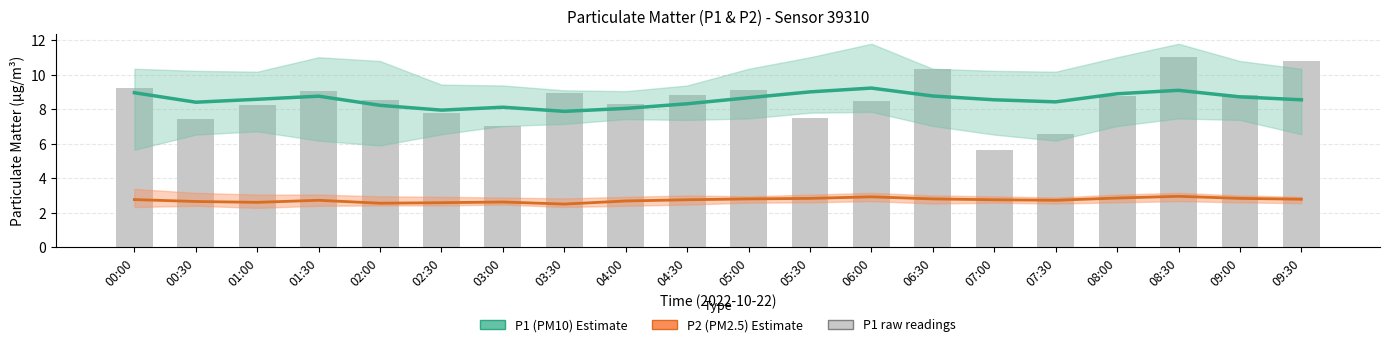

The P1 (PM10) series shows 12.8 at 06:00. True or false?

False